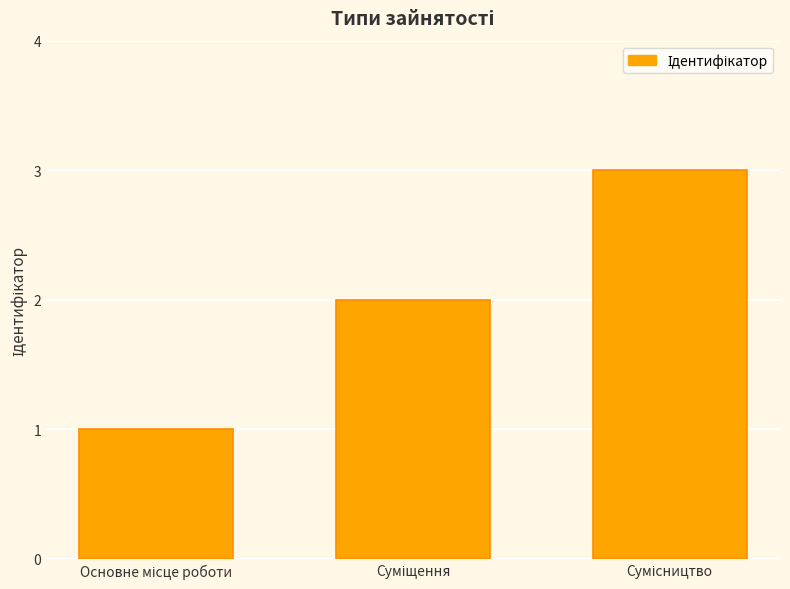

How many bars are there in total?

3